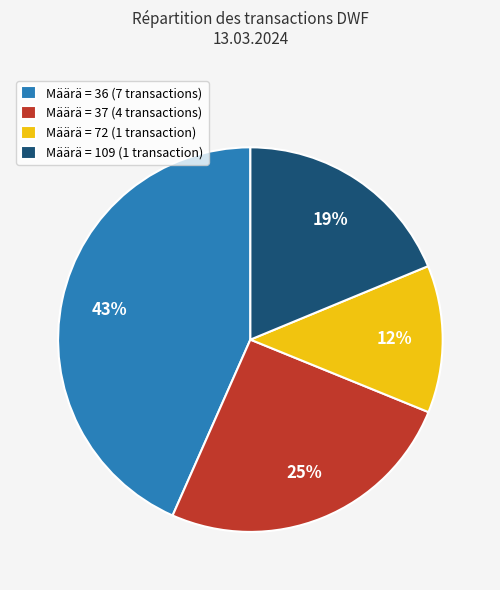

Which slice is the largest?

Määrä = 36 (7 transactions)